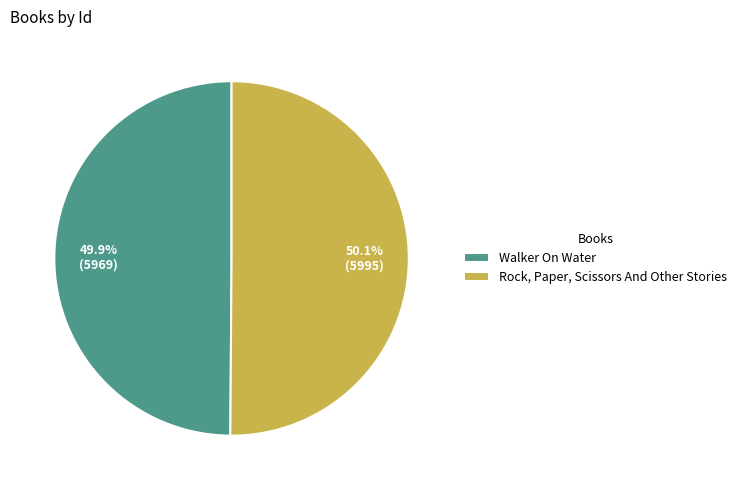

What percentage is the Rock, Paper, Scissors And Other Stories slice, to the nearest percent?

50%